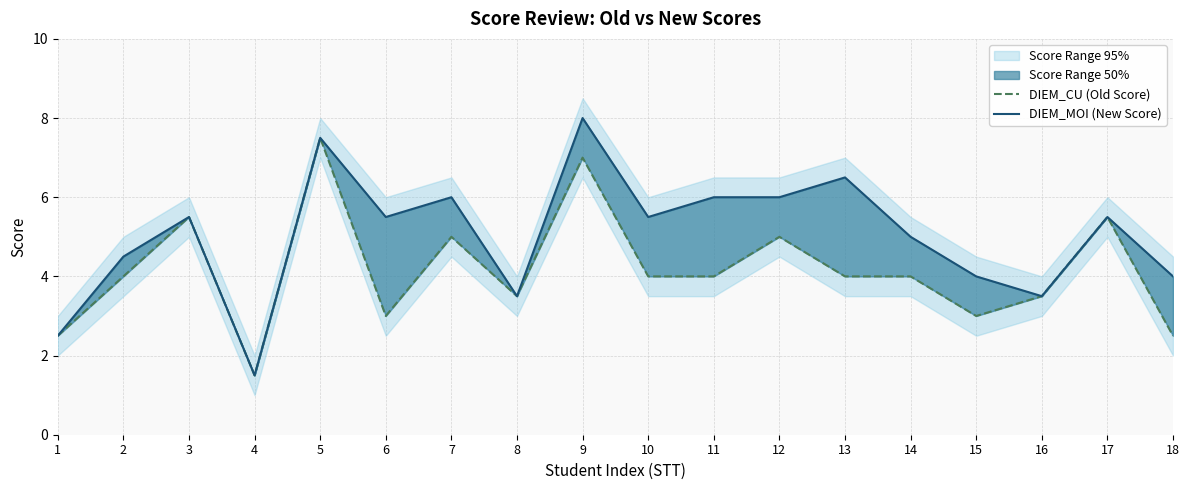

How many interior local valleys does the DIEM_CU (Old Score) series have?

4